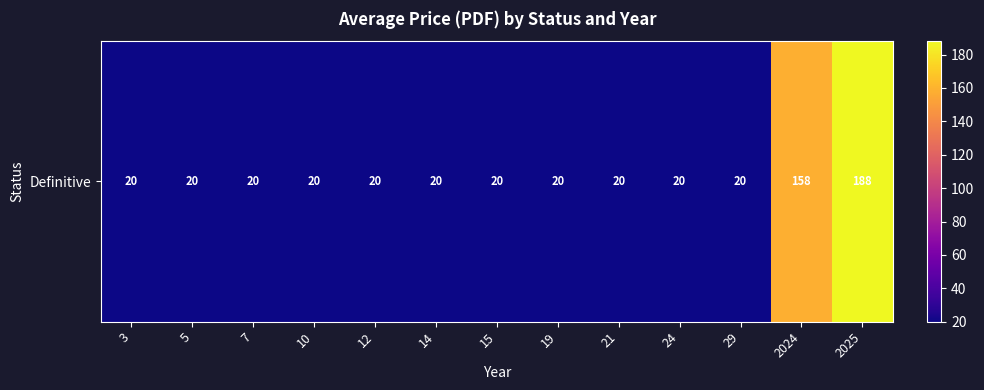

What is the ratio of the value at 2024 to the value at 15?

7.9